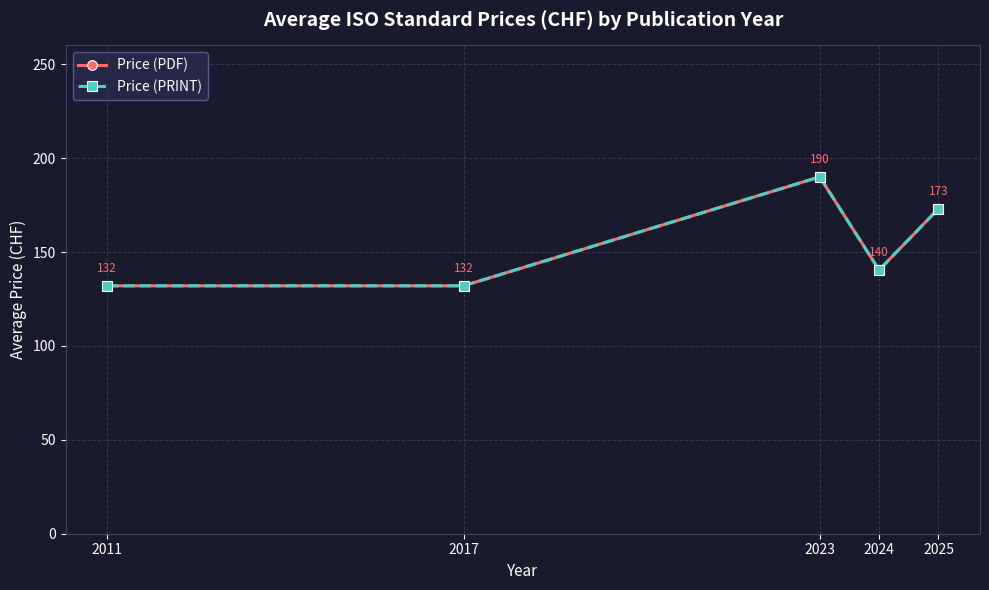

Reading right to left, list all the values displayed in this chart.

Price (PDF): 173.0	140.4	190.0	132.0	132.0
Price (PRINT): 173.0	140.4	190.0	132.0	132.0